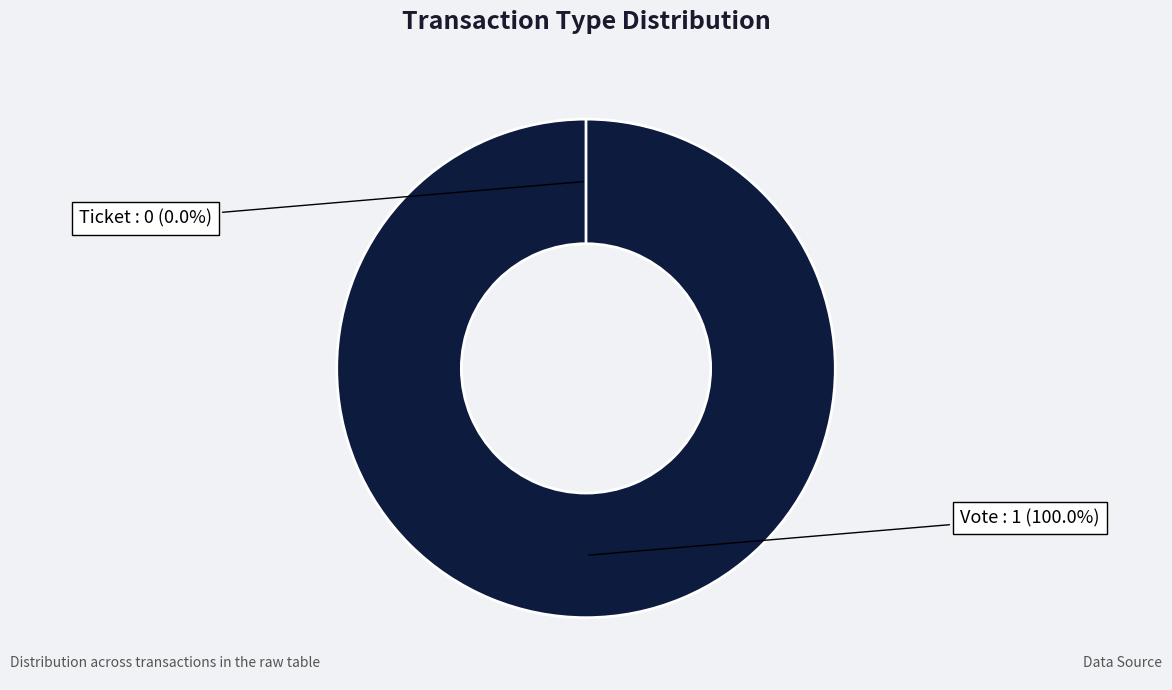

Between Vote and Ticket, which is larger?

Vote